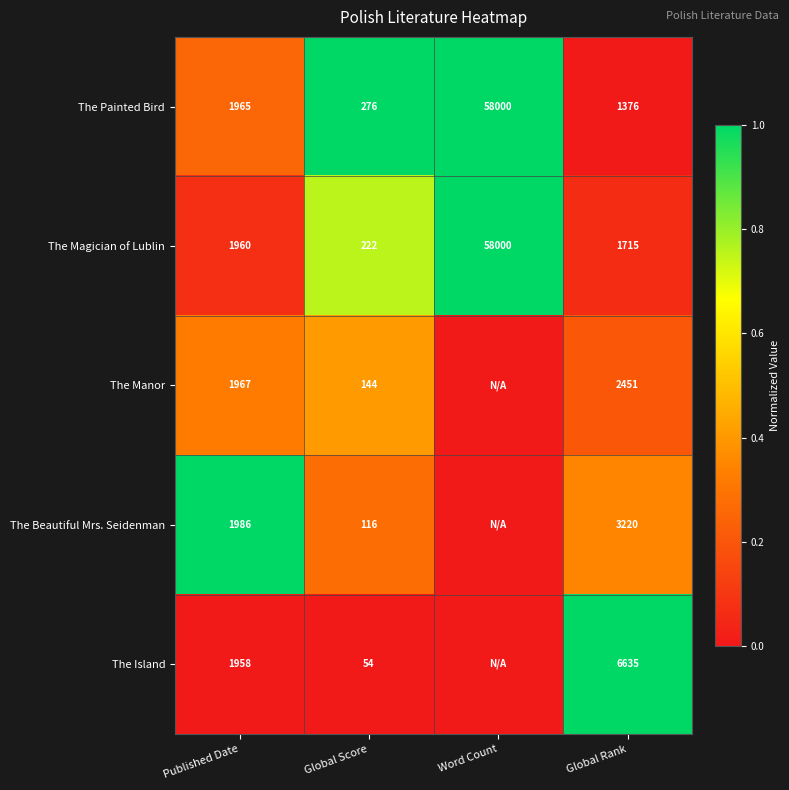

What is the difference between the The Painted Bird values at Word Count and Global Score?

57724